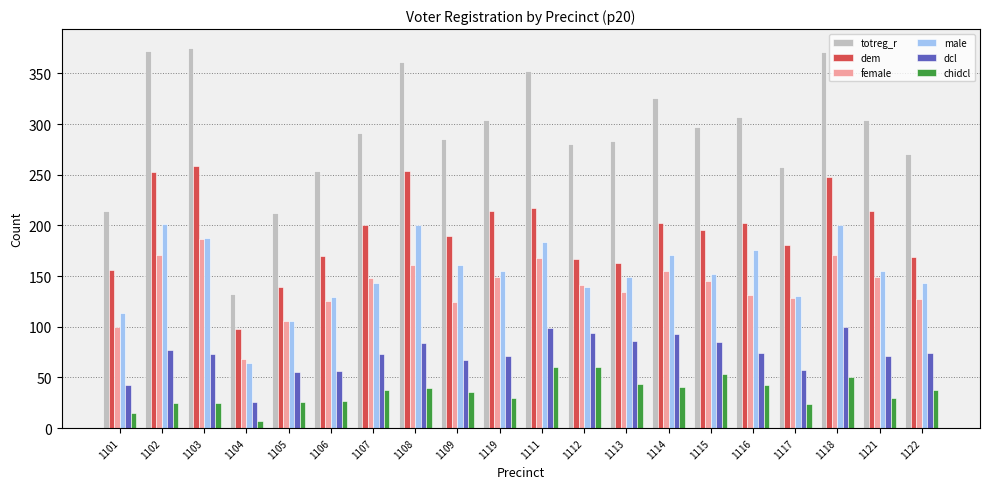

What are all the series names shown in the legend?

totreg_r, dem, female, male, dcl, chidcl